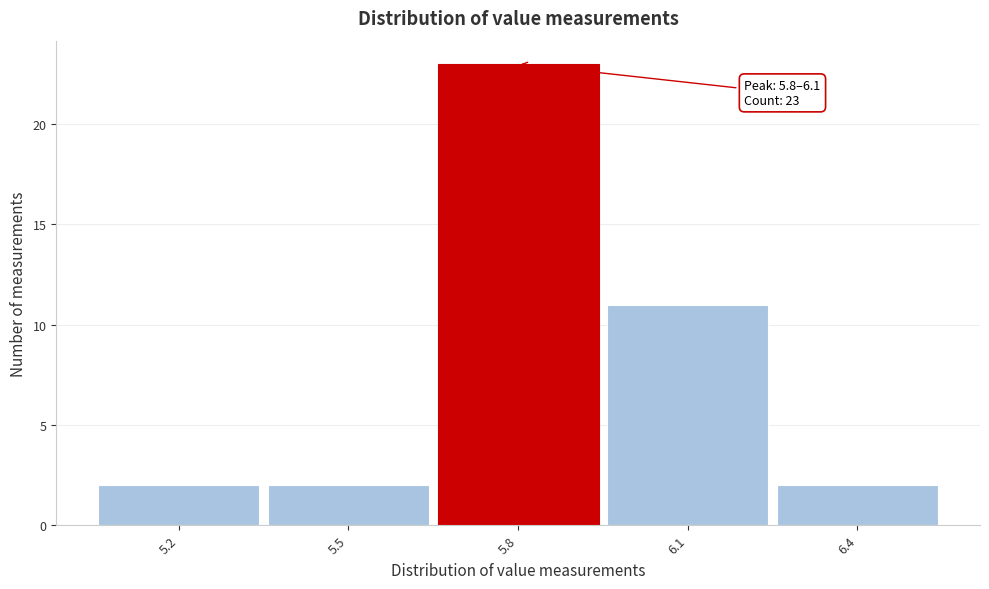

Reading left to right, transcribe all the data shown in this chart.

5.2=2	5.5=2	5.8=23	6.1=11	6.4=2